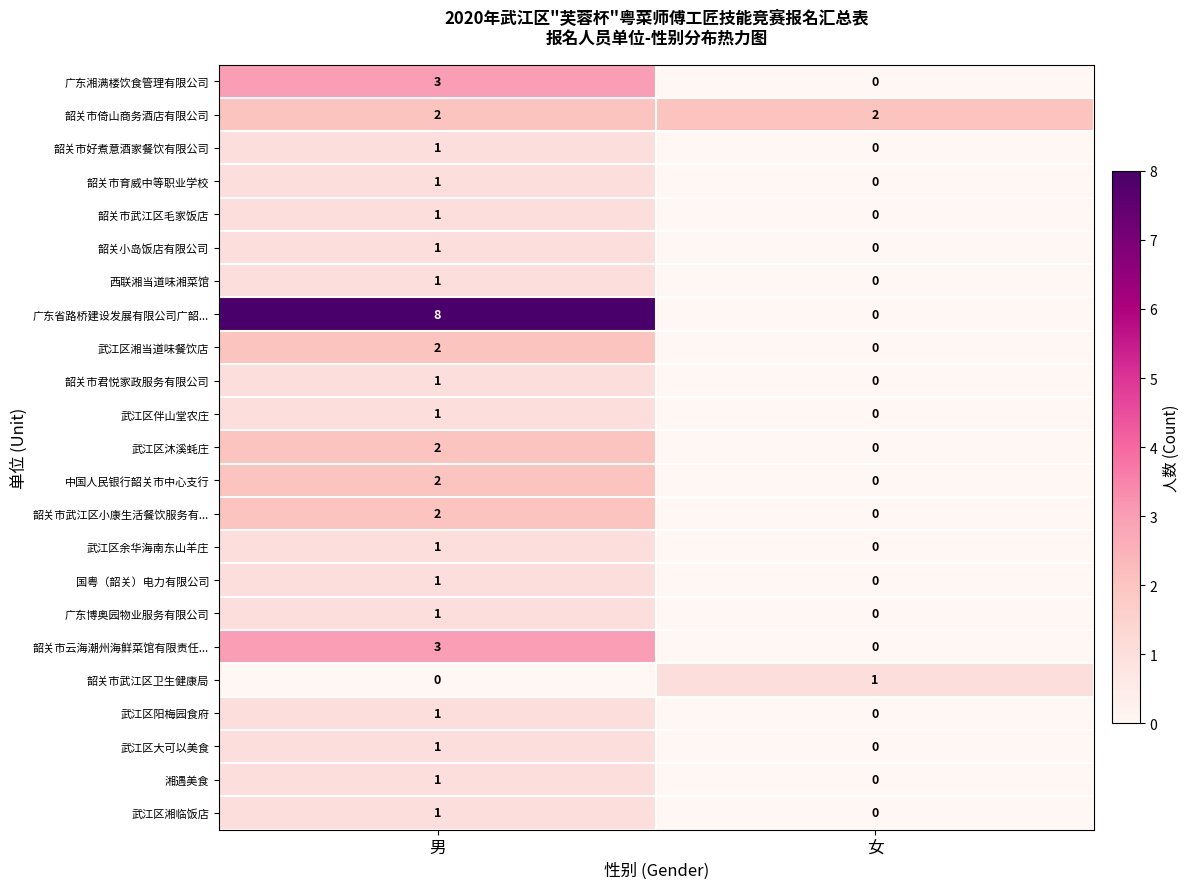

Which series has the largest total across all categories?

广东省路桥建设发展有限公司广韶...